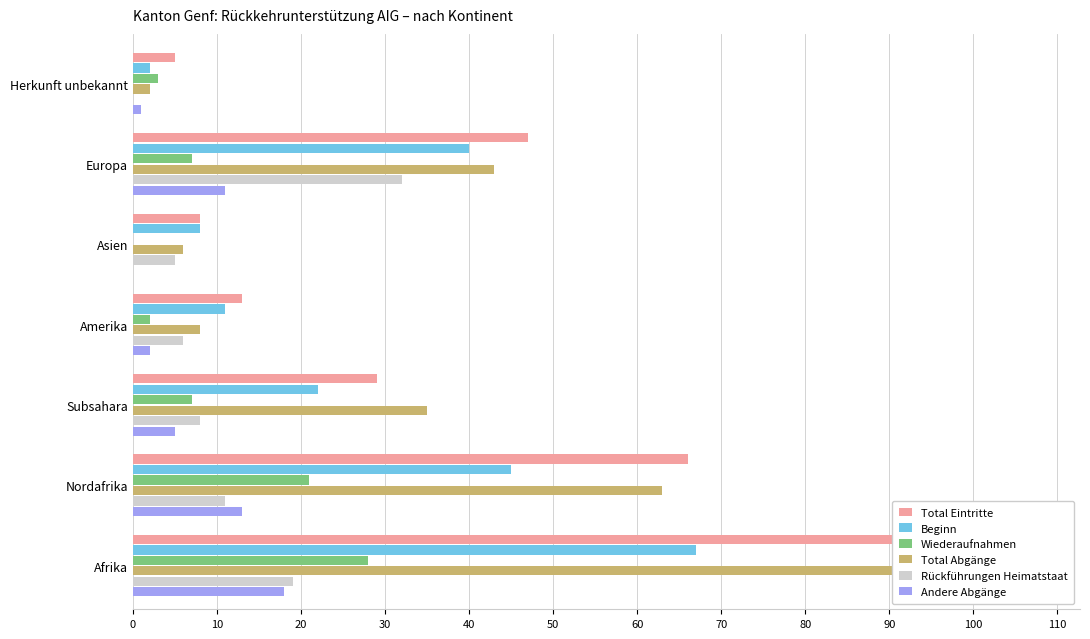

Reading right to left, extract all data points from this chart.

Total Eintritte: 5	47	8	13	29	66	95
Beginn: 2	40	8	11	22	45	67
Wiederaufnahmen: 3	7	0	2	7	21	28
Total Abgänge: 2	43	6	8	35	63	98
Rückführungen Heimatstaat: 0	32	5	6	8	11	19
Andere Abgänge: 1	11	0	2	5	13	18